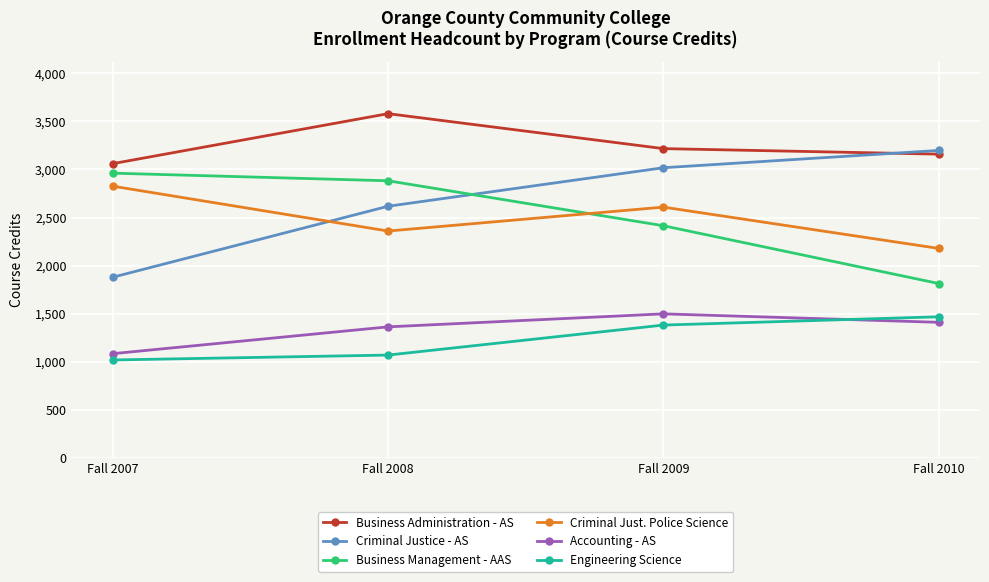

At which category does the chart reach its peak across all series?

Fall 2008